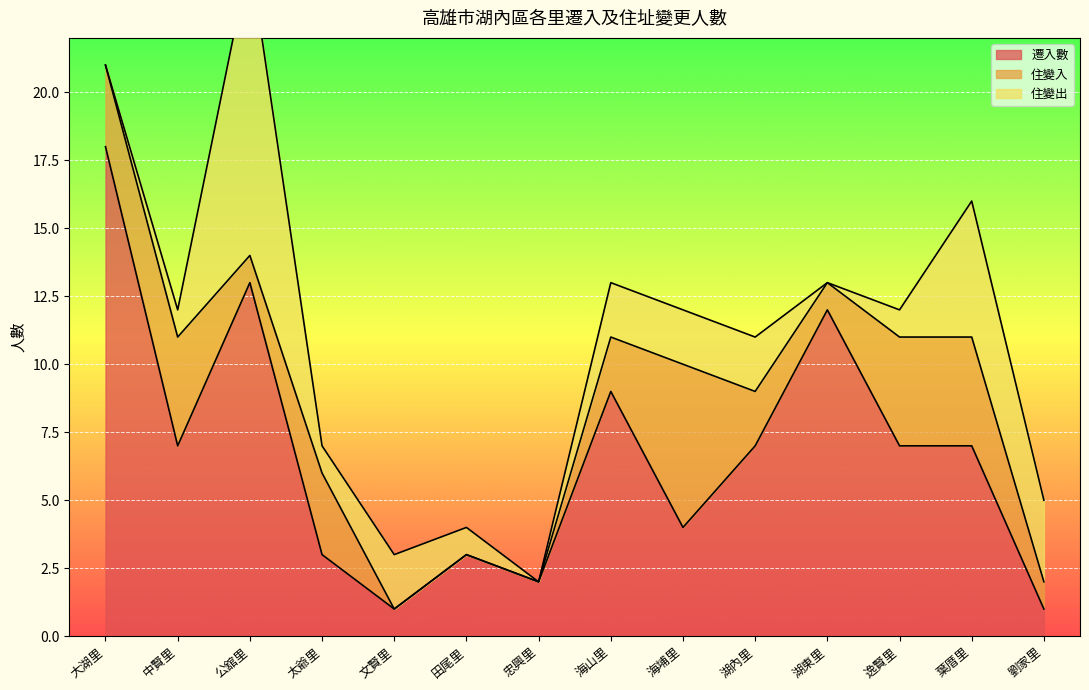

Which has a higher value, 海埔里 or 太爺里?

海埔里